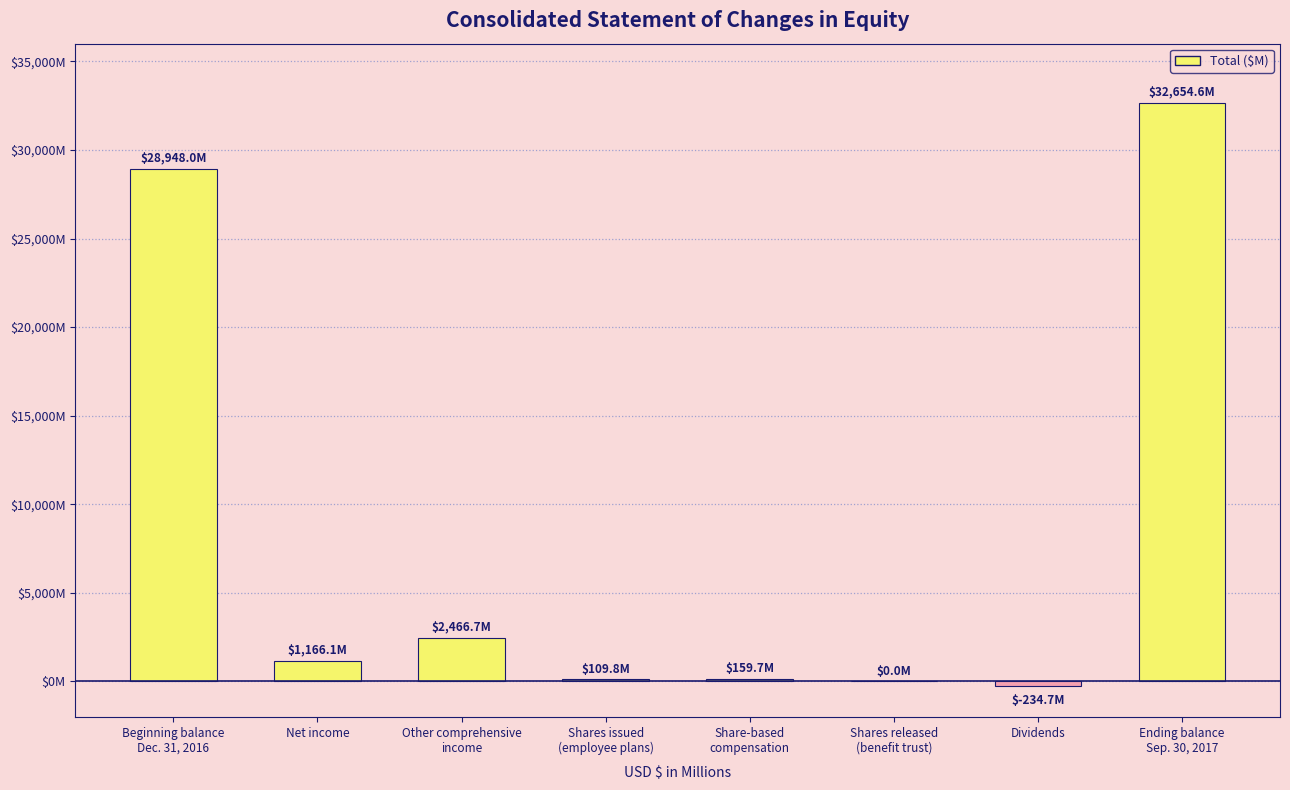

How many negative values are there?

1